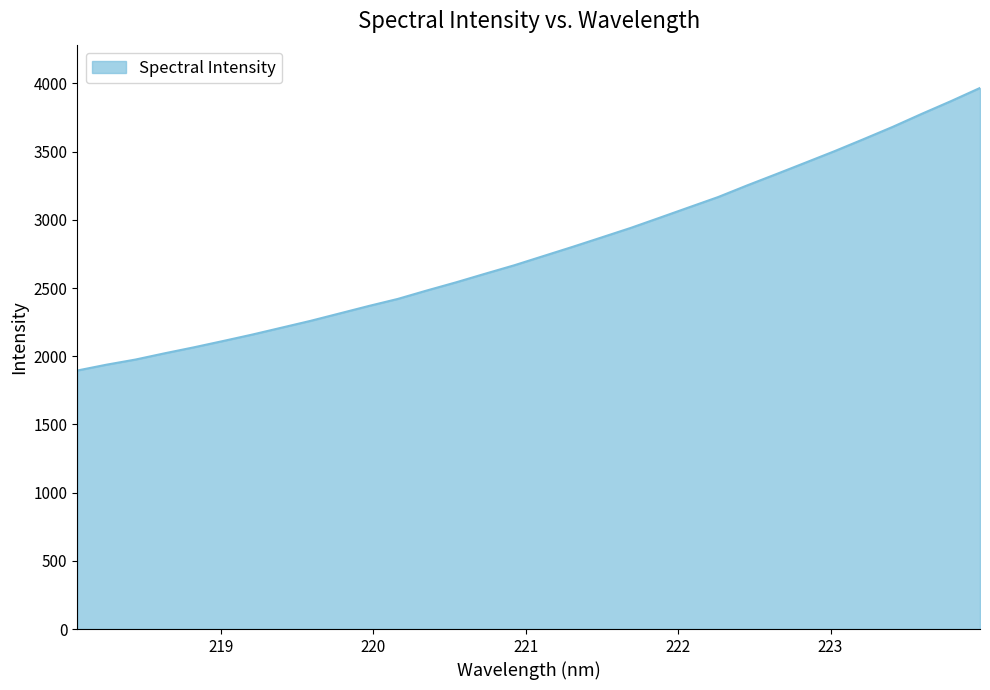

What is the greatest value displayed?

3967.0